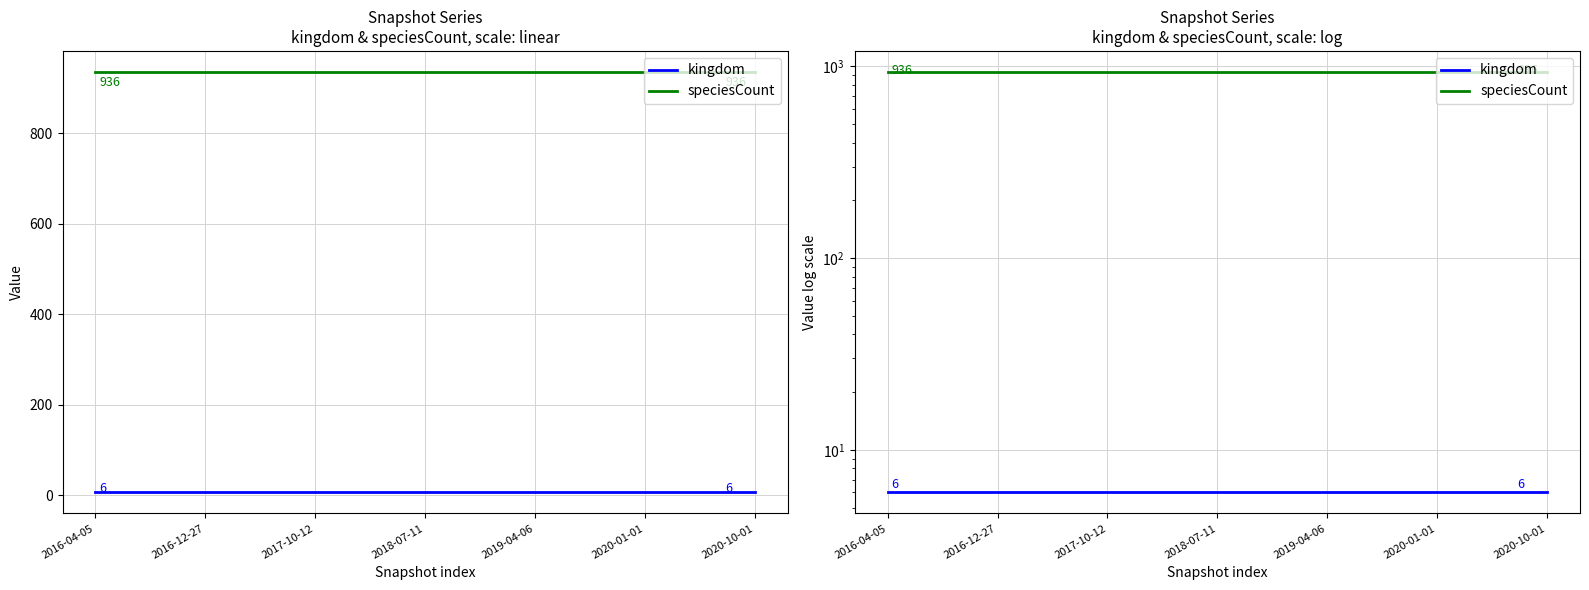

True or false: speciesCount has more than 2 interior local peaks.

False